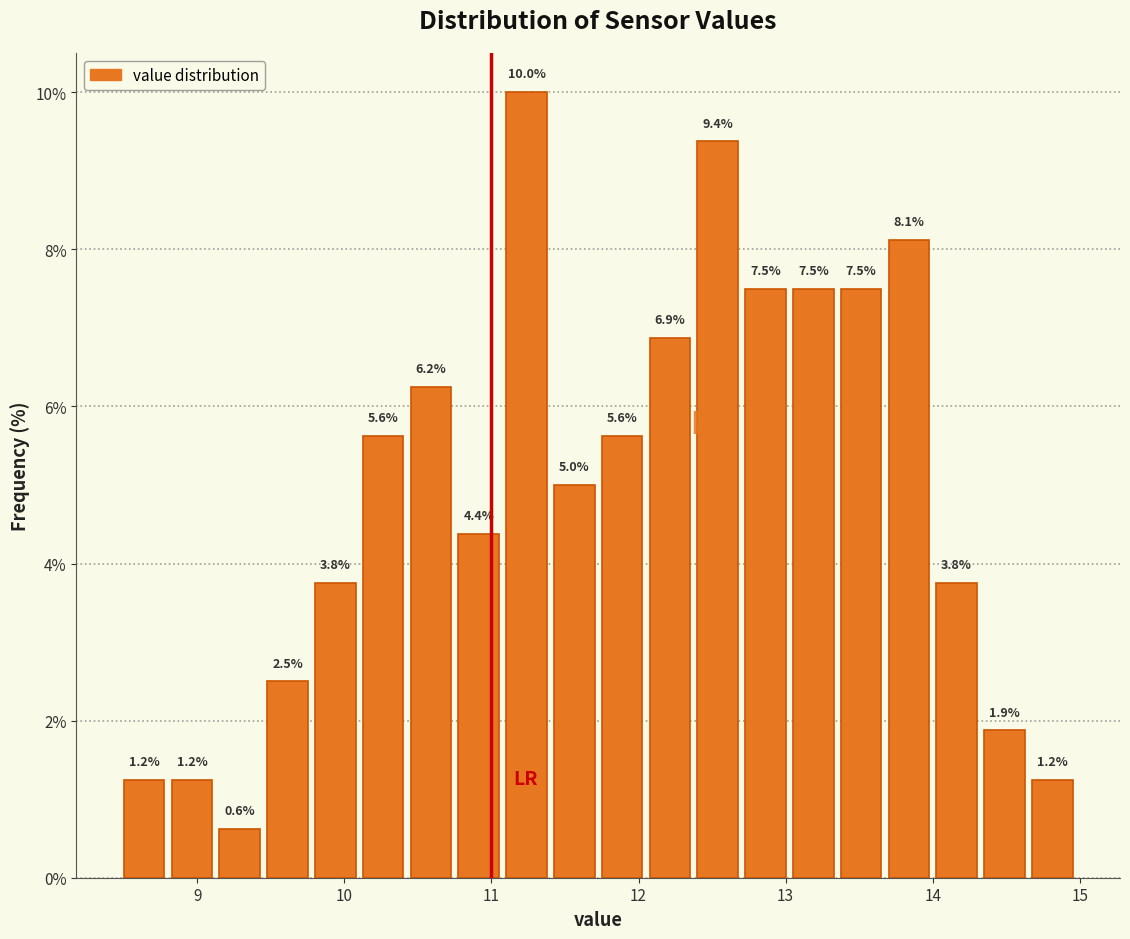

Read against the x-axis, roughly where is the centre of the tallest bar?

11.2